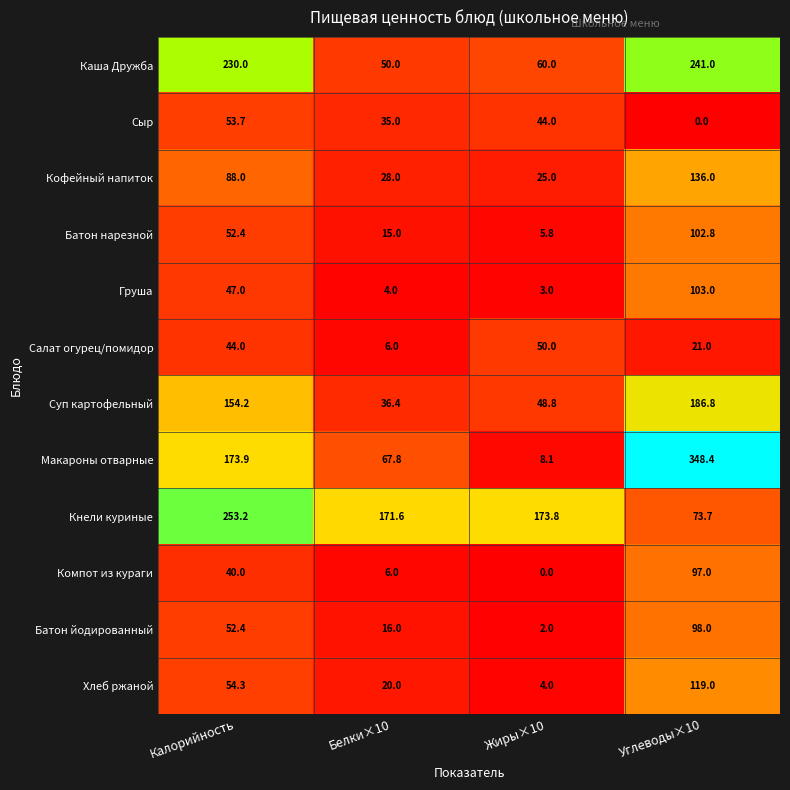

Rank the series by their maximum value, from lowest to highest.

Салат огурец/помидор, Сыр, Компот из кураги, Батон йодированный, Батон нарезной, Груша, Хлеб ржаной, Кофейный напиток, Суп картофельный, Каша Дружба, Кнели куриные, Макароны отварные